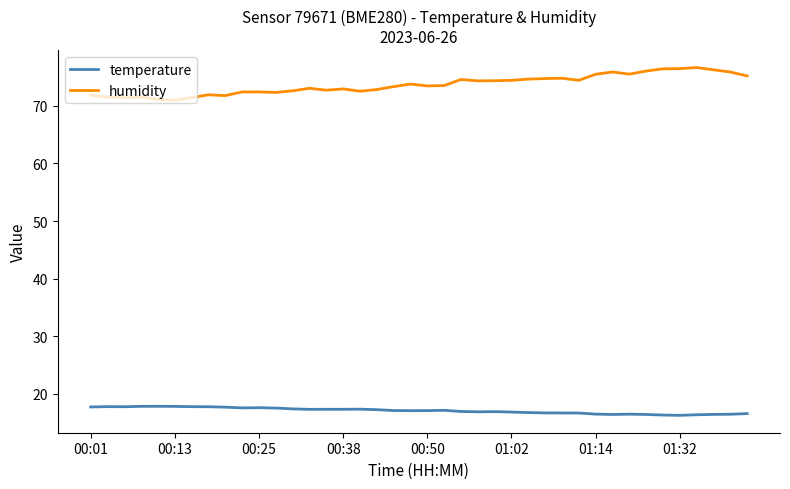

What is the lowest value of the temperature series?

16.3